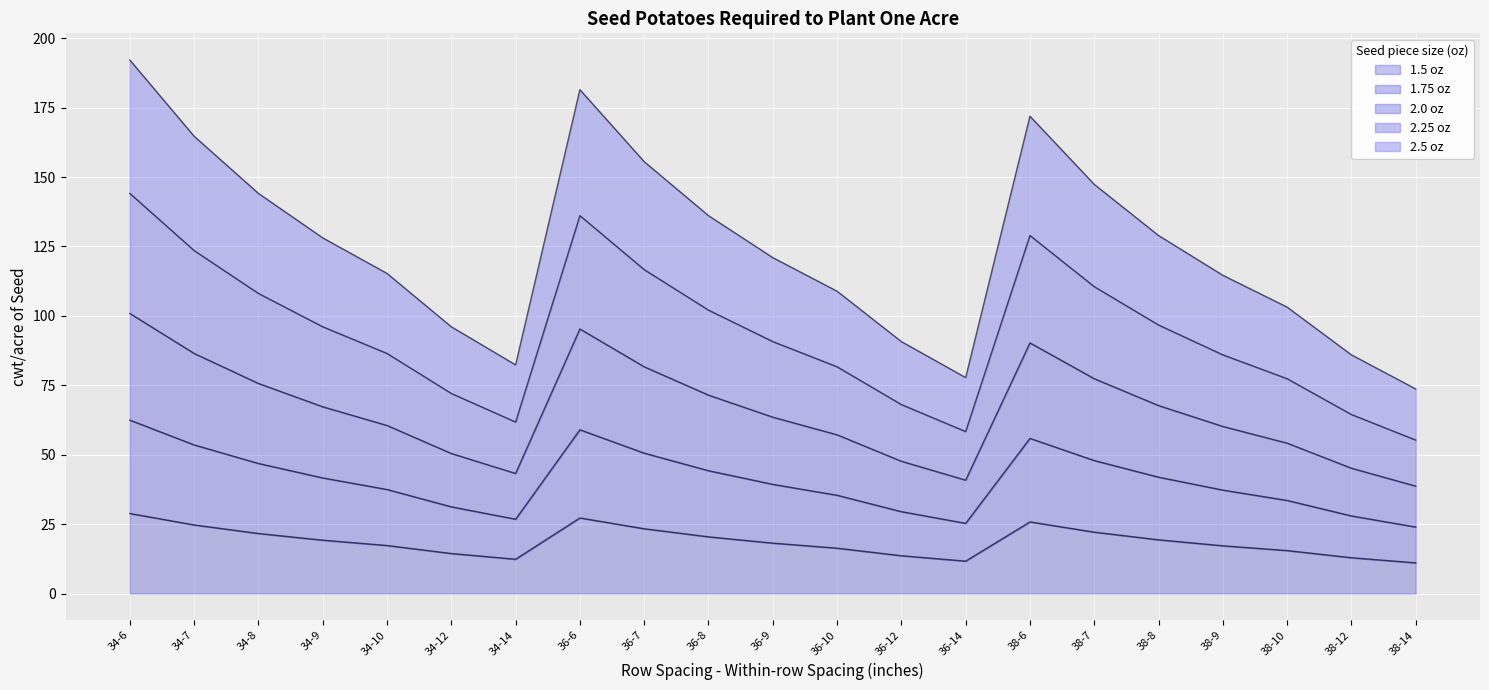

Reading left to right, extract all data points from this chart.

1.5 oz: 100.9	86.5	75.7	67.3	60.5	50.4	43.2	95.3	81.7	71.5	63.5	57.2	47.6	40.8	90.3	77.4	67.7	60.2	54.2	45.1	38.7
1.75 oz: 28.8	24.7	21.6	19.2	17.3	14.4	12.4	27.2	23.3	20.4	18.1	16.3	13.6	11.7	25.8	22.1	19.3	17.2	15.5	12.9	11.1
2.0 oz: 62.5	53.5	46.8	41.6	37.5	31.2	26.8	59.0	50.6	44.2	39.3	35.4	29.5	25.3	55.9	47.9	41.9	37.3	33.5	27.9	23.9
2.25 oz: 144.1	123.5	108.1	96.1	86.5	72.1	61.8	136.1	116.7	102.1	90.8	81.7	68.1	58.3	129.0	110.5	96.7	86.0	77.4	64.5	55.3
2.5 oz: 192.2	164.7	144.1	128.1	115.3	96.1	82.4	181.5	155.6	136.1	121.0	108.9	90.8	77.8	171.9	147.4	129.0	114.6	103.2	86.0	73.7